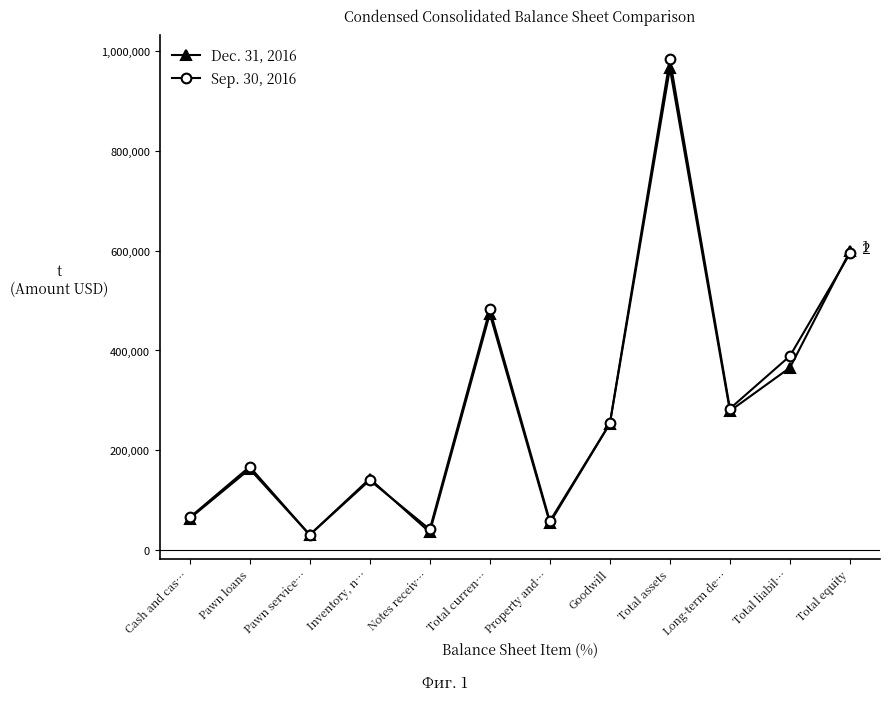

List the series in order of their peak value, lowest first.

Dec. 31, 2016, Sep. 30, 2016